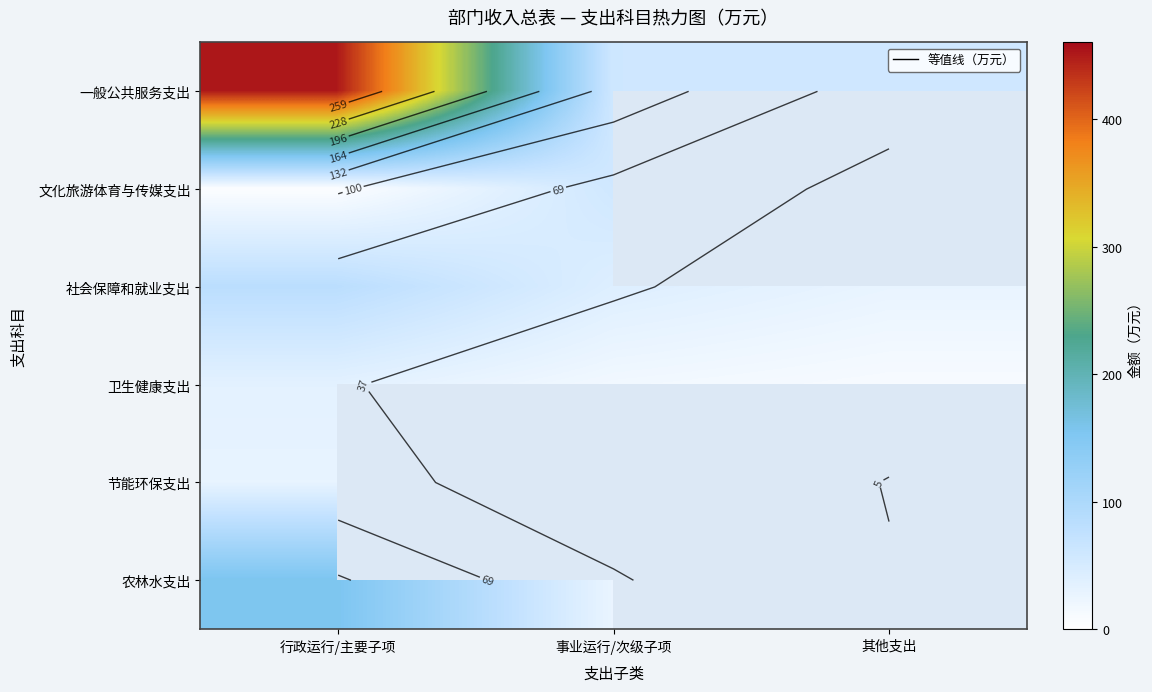

What value does the 农林水支出 series have at 事业运行/次级子项?

26.4